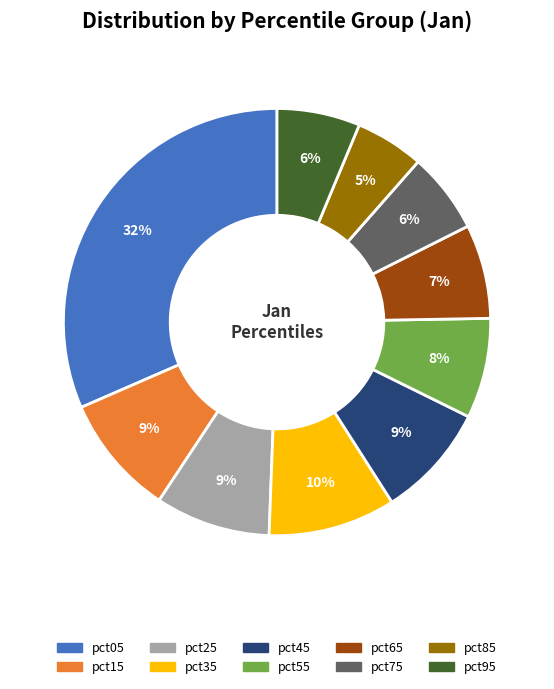

Is there any slice that represents more than half of the pie?

No